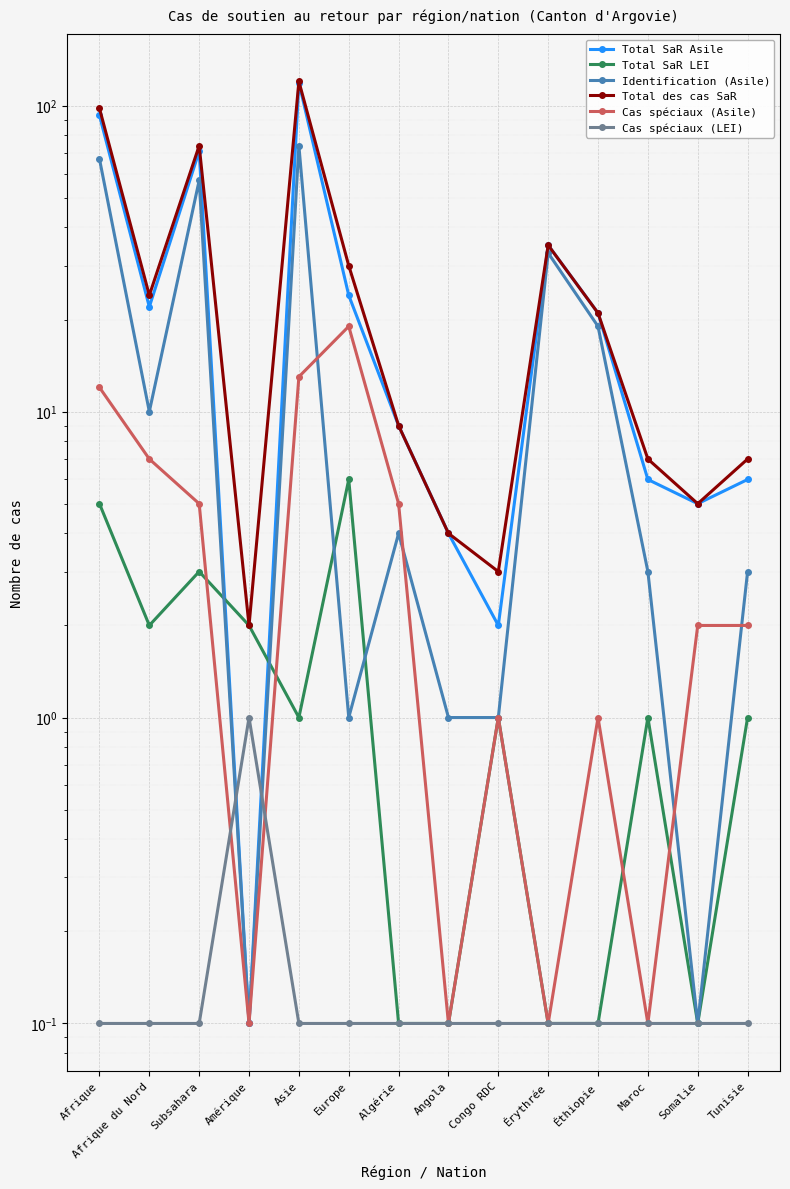

True or false: Total SaR Asile and Identification (Asile) intersect in this chart.

False